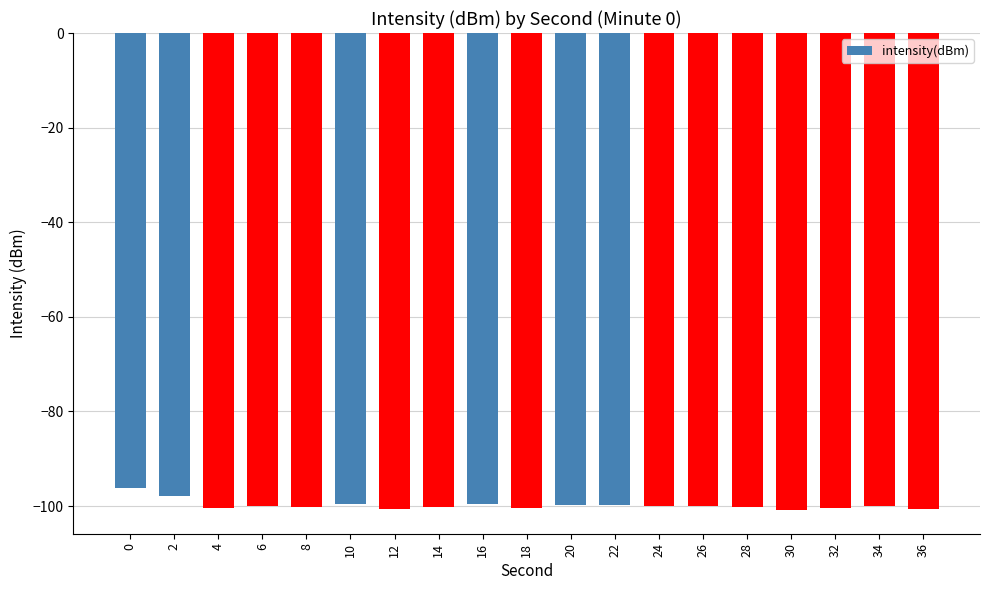

Where is the data nearest to the value -98?

2